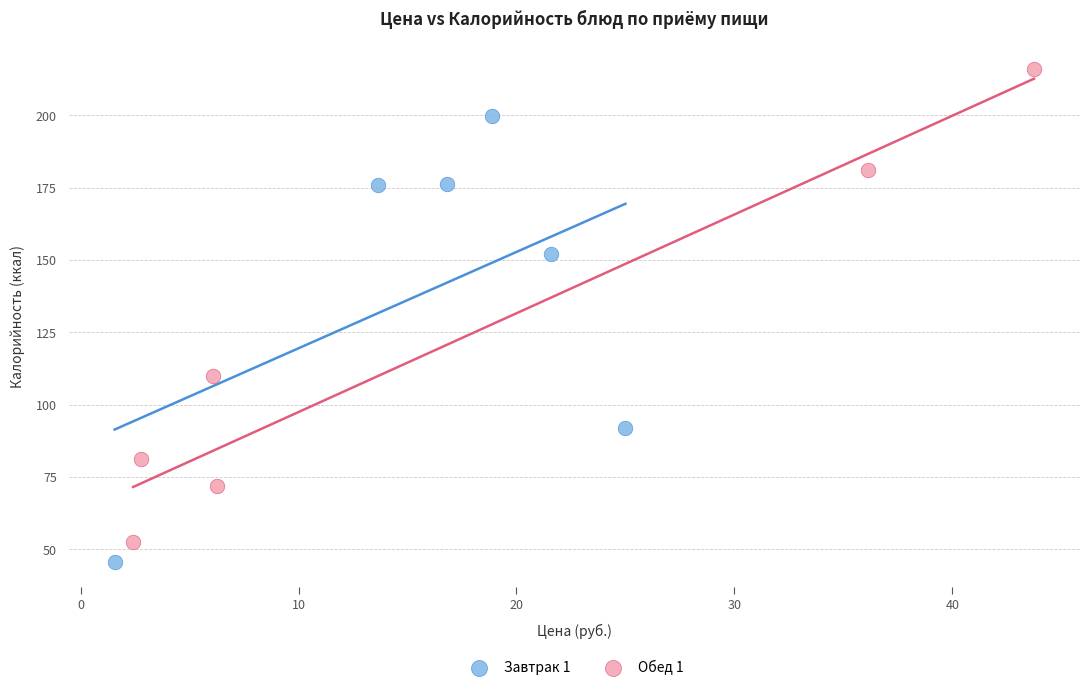

Which series reaches the maximum Y coordinate?

Обед 1